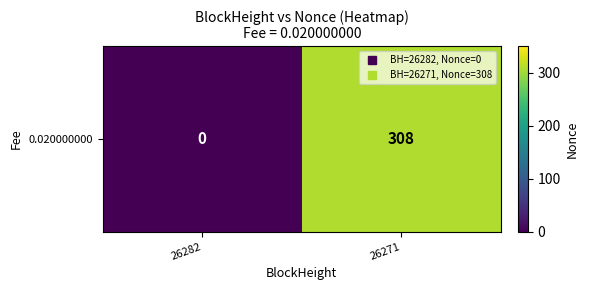

How many values are above zero?

1